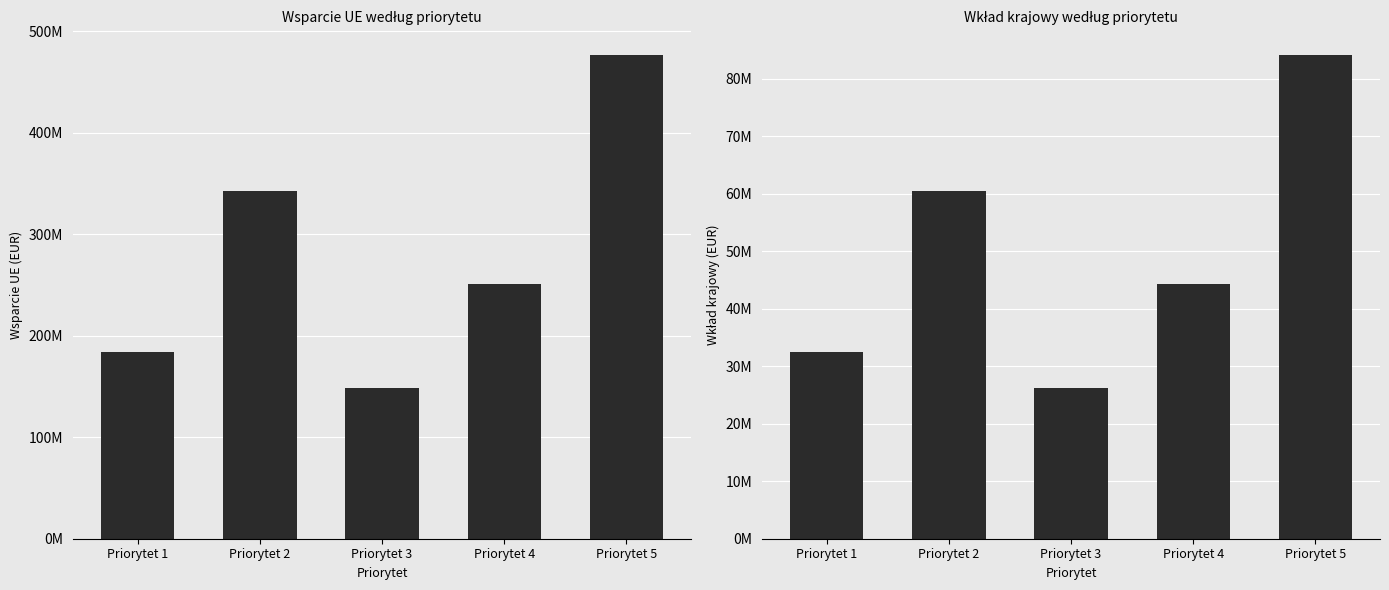

At Priorytet 5, list the series in order from largest to smallest.

Wsparcie UE, Wkład krajowy